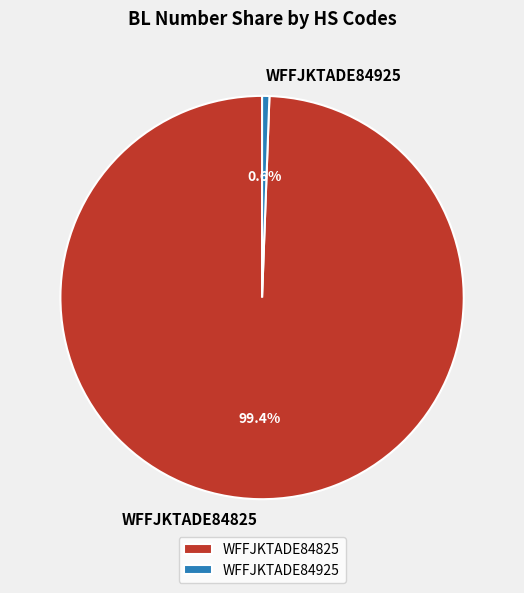

To the nearest percent, what portion does WFFJKTADE84825 represent?

99%